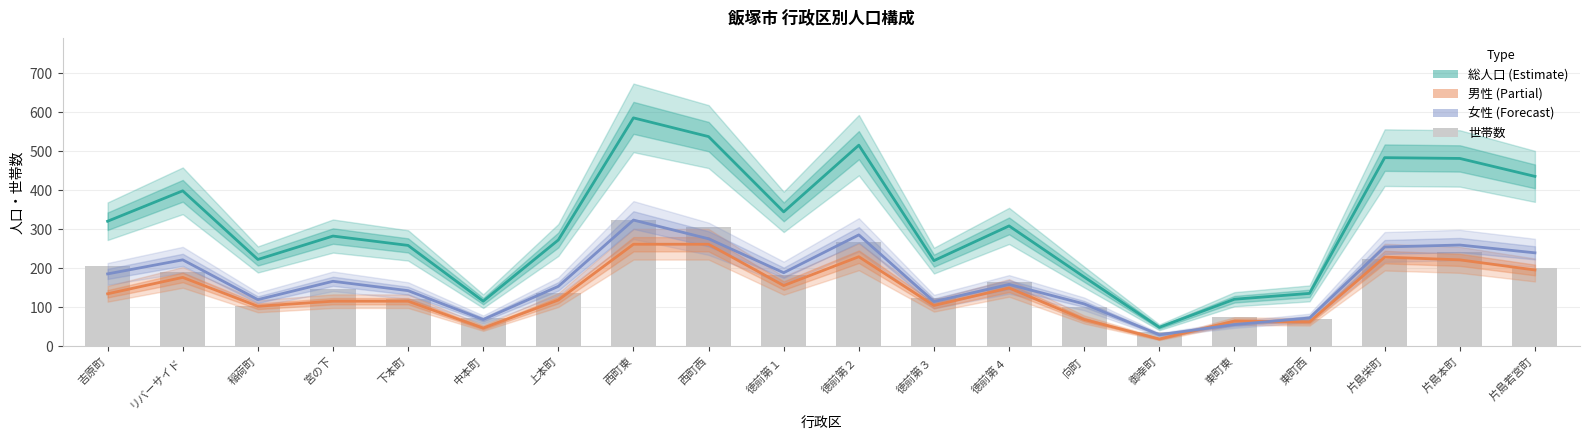

Reading left to right, extract all data points from this chart.

総人口: 321	399	223	283	259	116	273	586	538	345	516	220	309	178	49	121	136	484	482	436
男性: 135	177	103	116	116	47	119	262	262	156	230	105	150	69	19	65	63	229	222	196
女性: 186	222	120	167	143	69	154	324	276	189	286	115	159	109	30	56	73	255	260	240
世帯数: 207	191	103	146	121	73	136	323	306	182	267	123	166	100	37	75	70	224	243	201